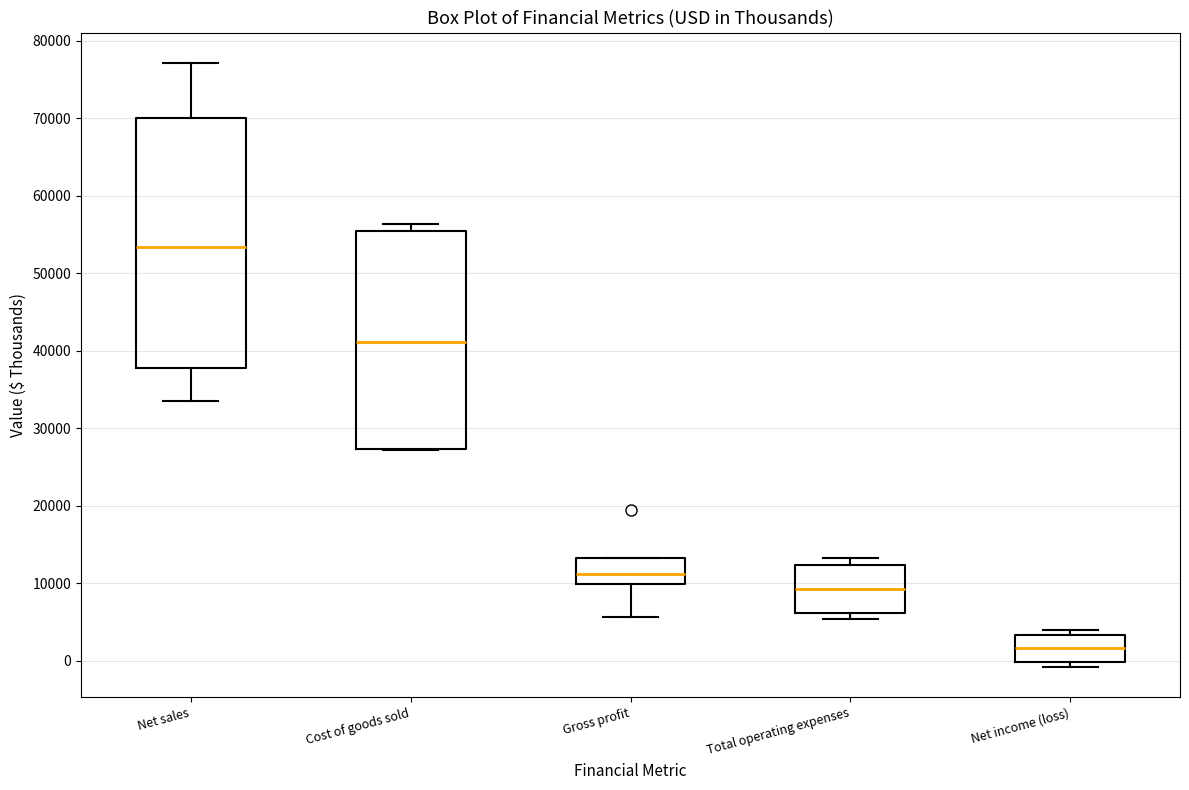

Reading left to right, transcribe this box plot: for each box, give where its median line is, the range the box spans, and where its two whiskers end, as read against the y-axis. The values are not printed on the chart, so give them approximately, as read against the axis.

Net sales: median 53000, box 38000 to 70000, whiskers 33000 to 77000
Cost of goods sold: median 41000, box 27000 to 55000, whiskers 27000 to 56000
Gross profit: median 11000, box 10000 to 13000, whiskers 6000 to 13000
Total operating expenses: median 9000, box 6000 to 12000, whiskers 5000 to 13000
Net income (loss): median 2000, box 0 to 3000, whiskers -1000 to 4000